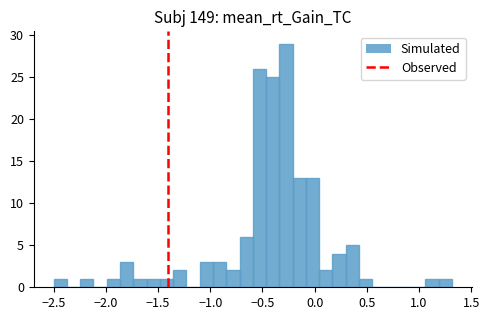

Around what value on the x-axis is the tallest bar? Give the approximate position of its centre, as read against the axis.

-0.25